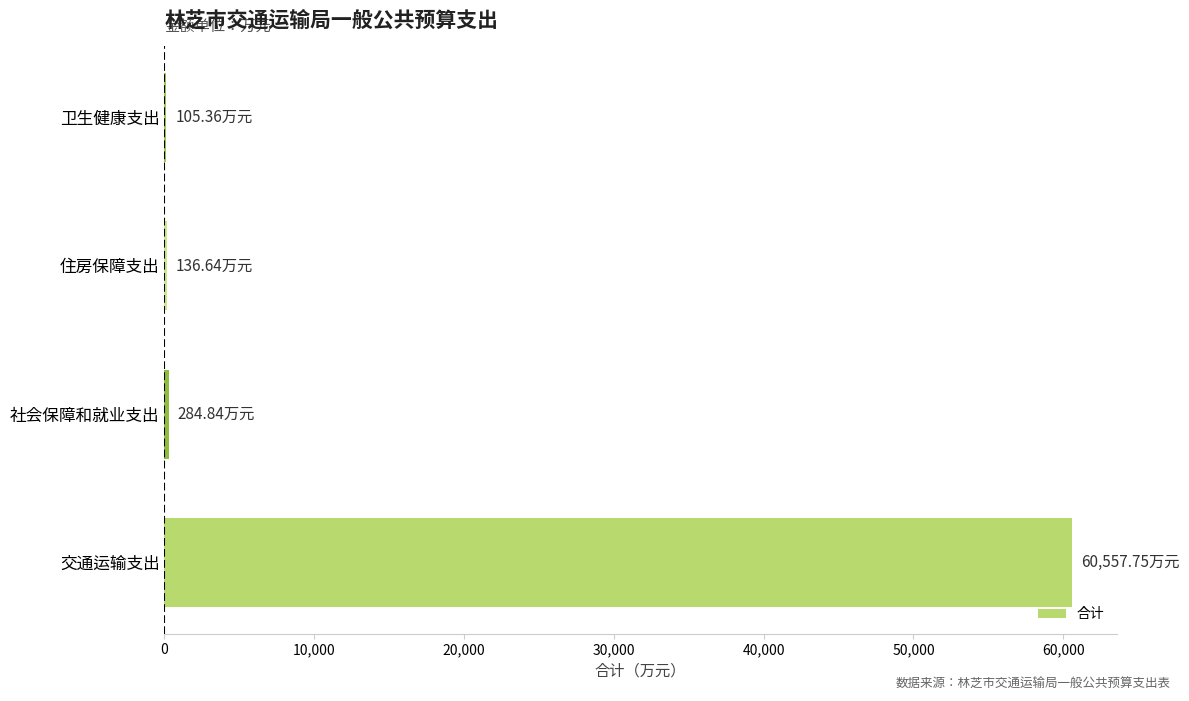

At which category does the chart reach its peak across all series?

交通运输支出